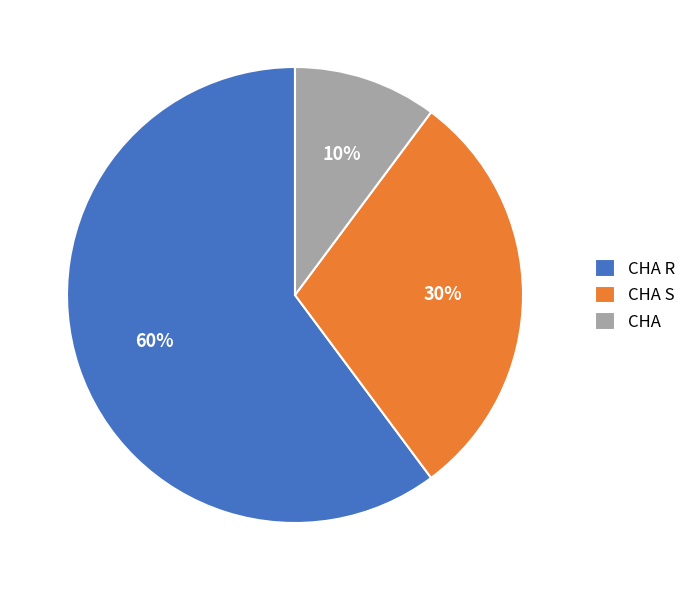

Is CHA R the majority of the pie?

Yes